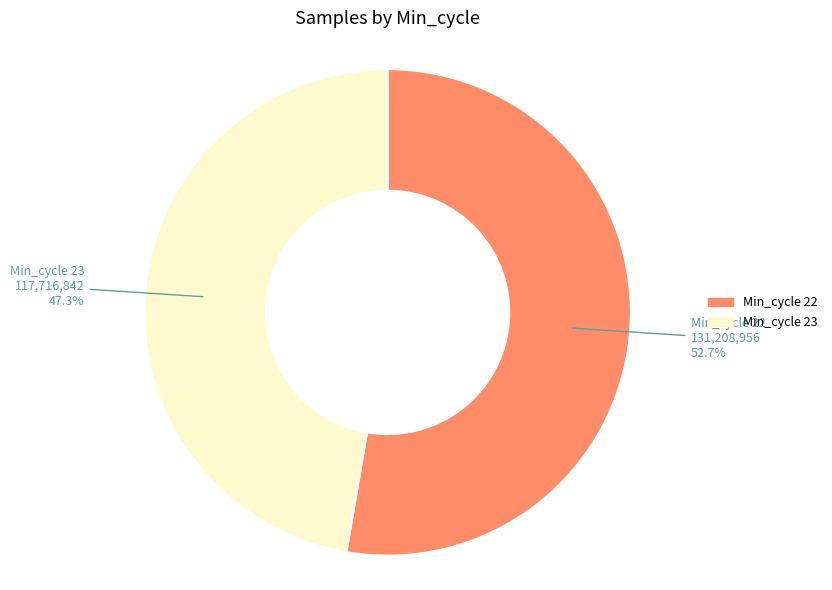

Is there a majority slice in this chart?

Yes